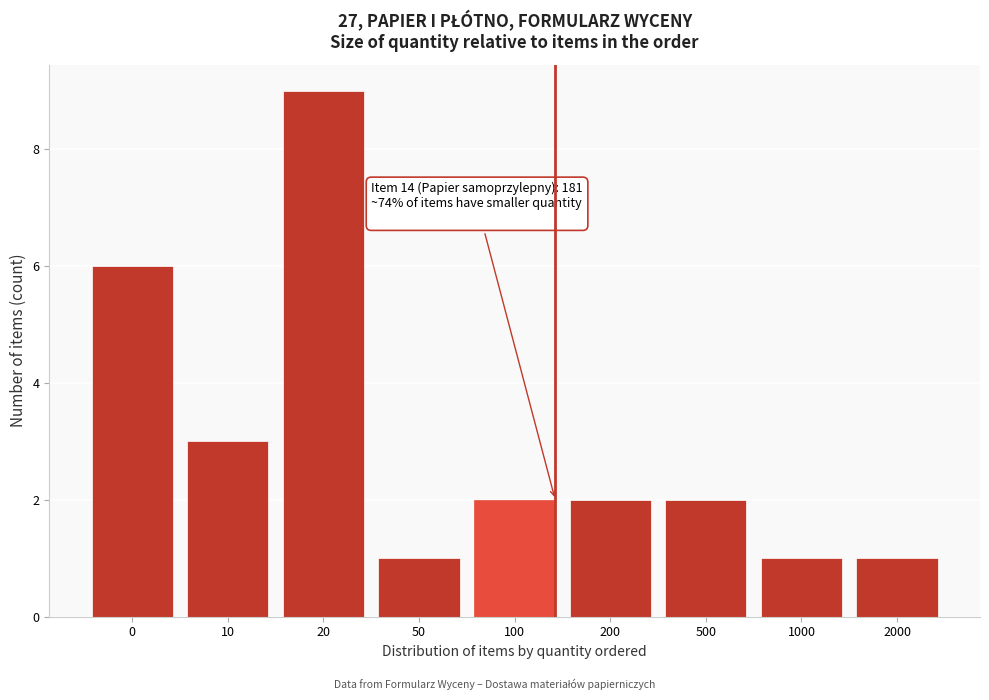

Reading right to left, transcribe all the data shown in this chart.

1	1	2	2	2	1	9	3	6